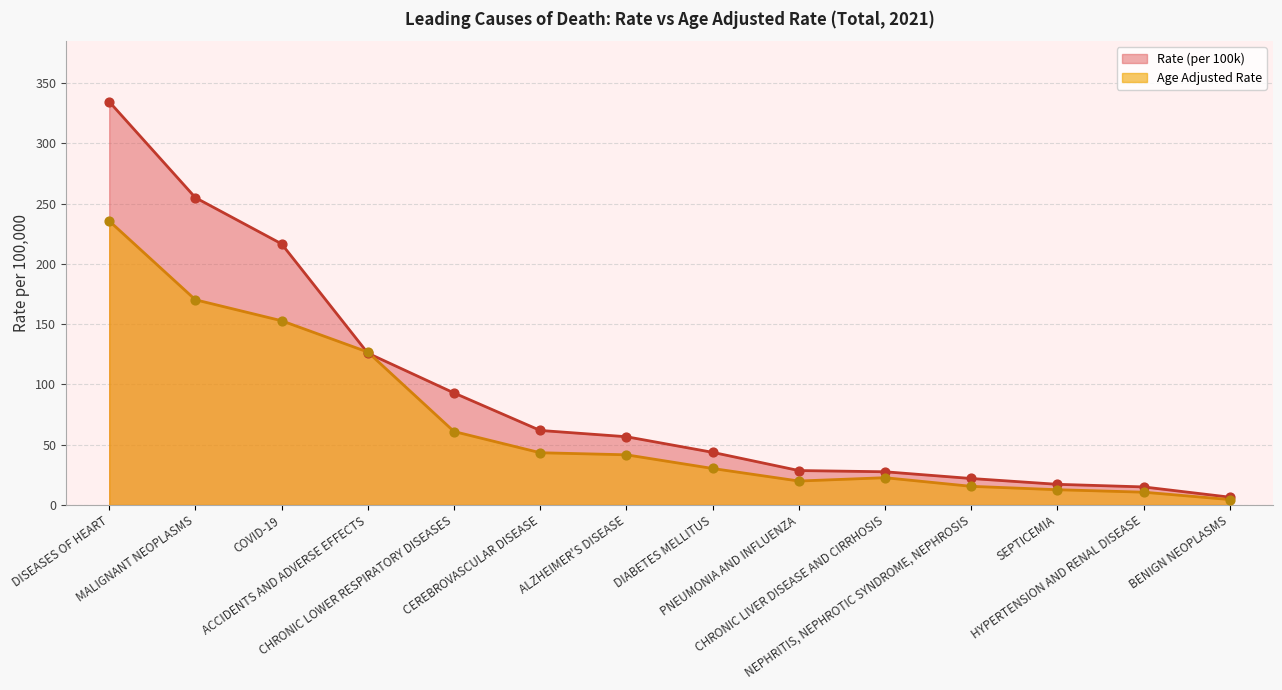

Which series contains the lowest Y value?

Age Adjusted Rate